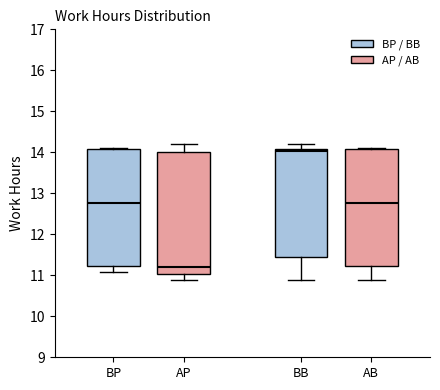

Where does the upper whisker of the box for BB end on the y-axis? The values are not printed on the chart, so give them approximately, as read against the axis.

14.2